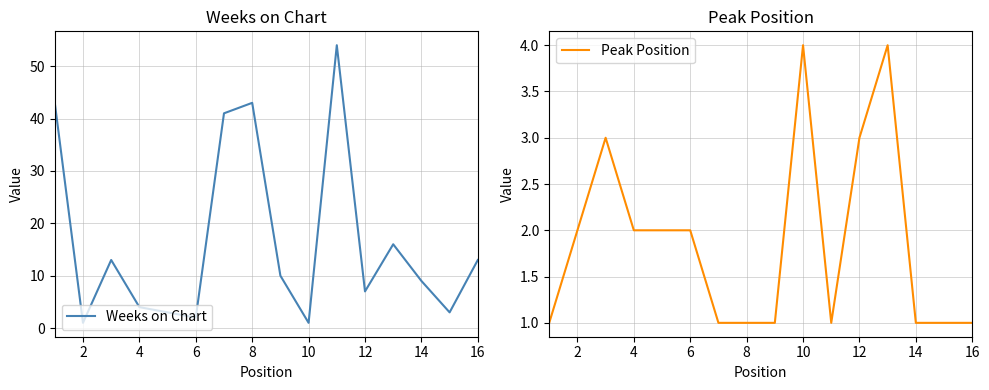

What value does the Peak Position series have at 14?

1